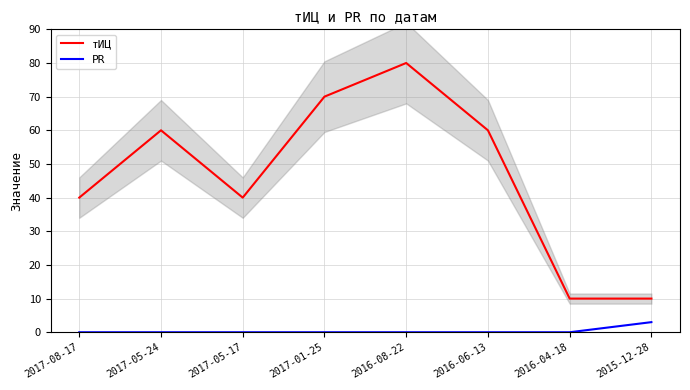

List the labels in order of тИЦ value, largest first.

2016-08-22, 2017-01-25, 2017-05-24, 2016-06-13, 2017-08-17, 2017-05-17, 2016-04-18, 2015-12-28